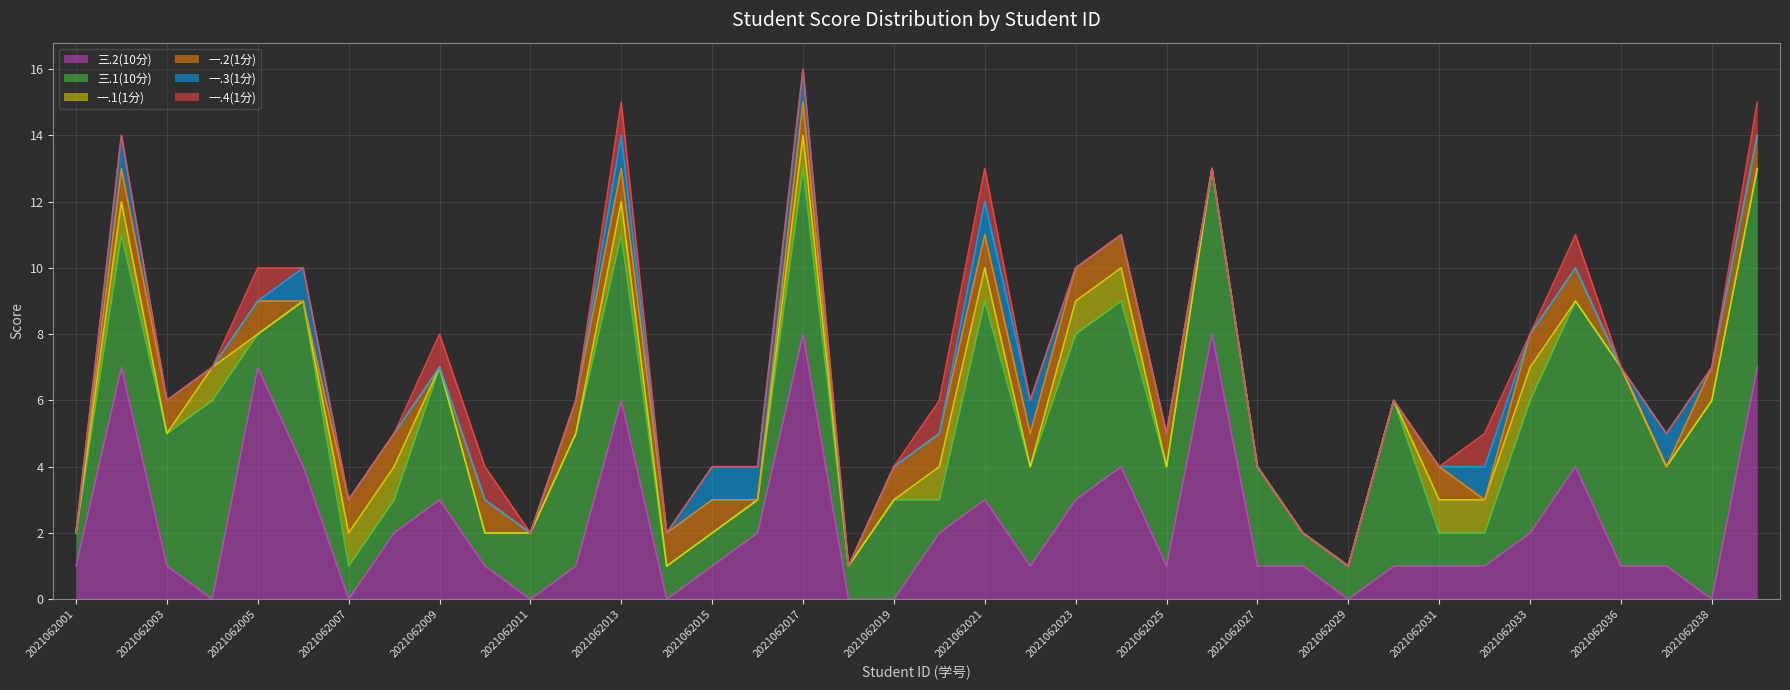

Does the chart have visible grid lines?

Yes